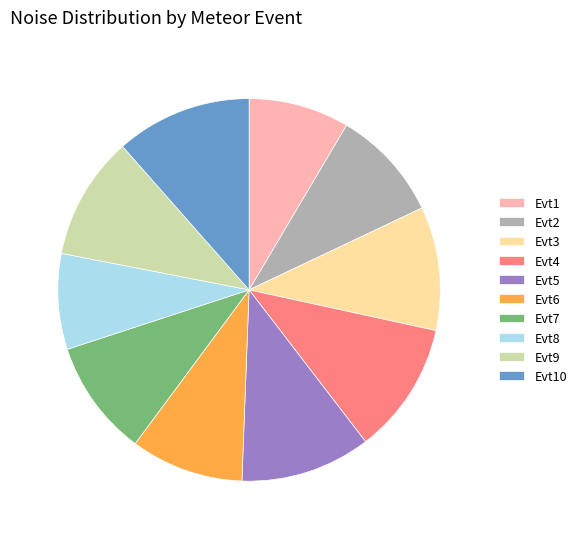

Combined, do Evt3 and Evt1 account for over 50%?

No